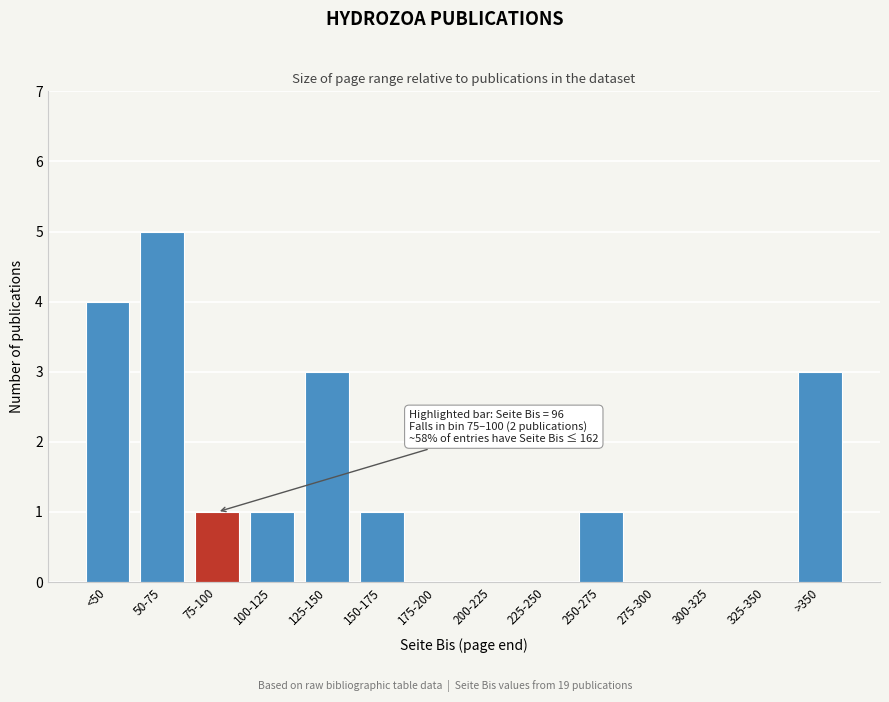

Reading right to left, transcribe all the data shown in this chart.

>350=3	325-350=0	300-325=0	275-300=0	250-275=1	225-250=0	200-225=0	175-200=0	150-175=1	125-150=3	100-125=1	75-100=1	50-75=5	<50=4